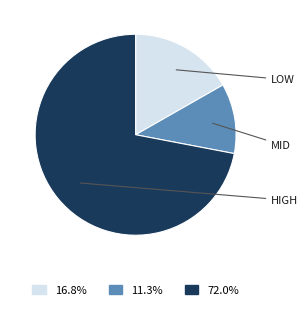

Is there any slice that represents more than half of the pie?

Yes